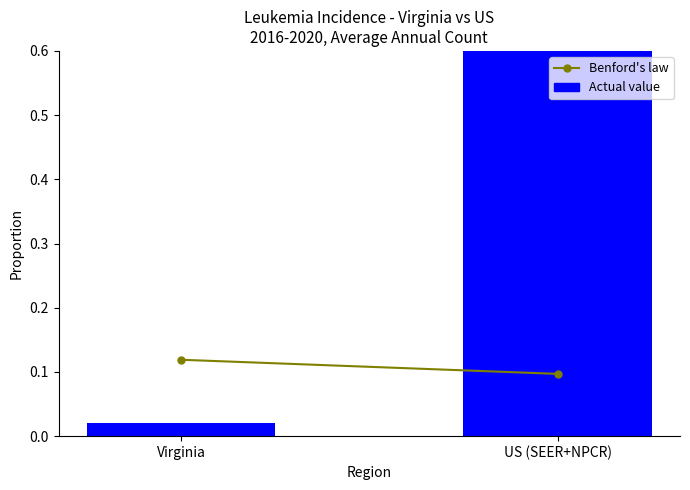

What is the maximum value shown in the chart?

1.0